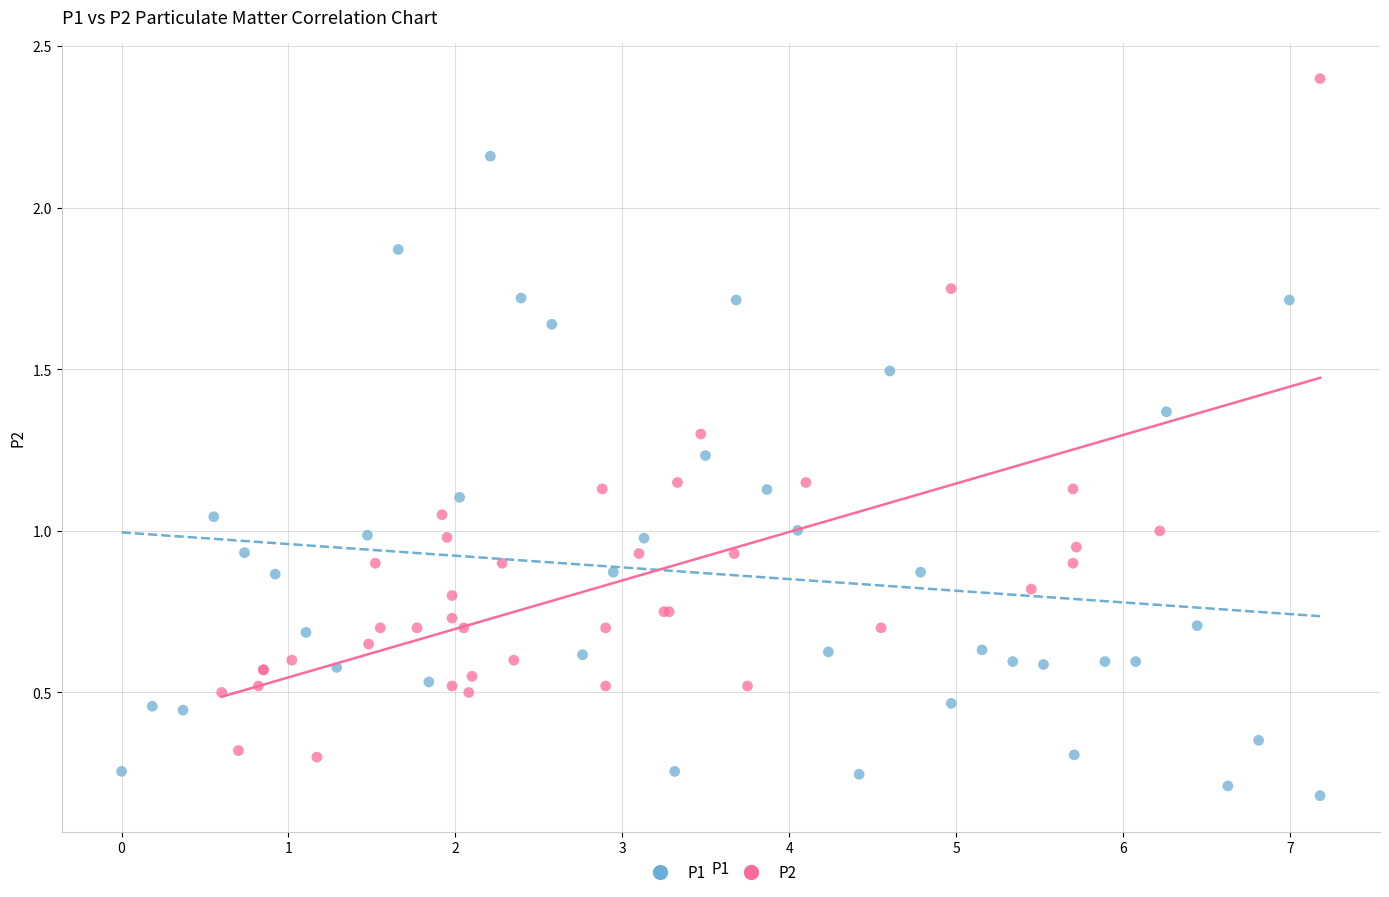

Which series reaches the minimum Y coordinate?

P1